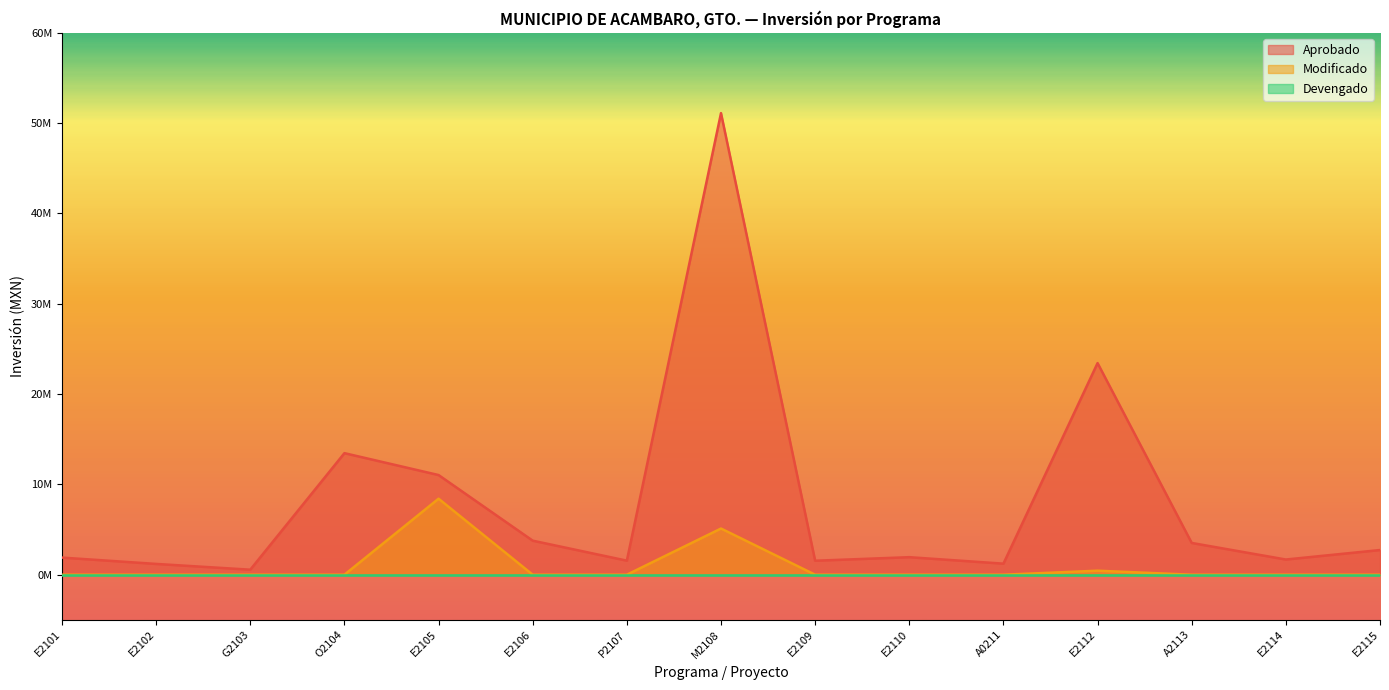

What is the average value of the Aprobado series?

8043842.8